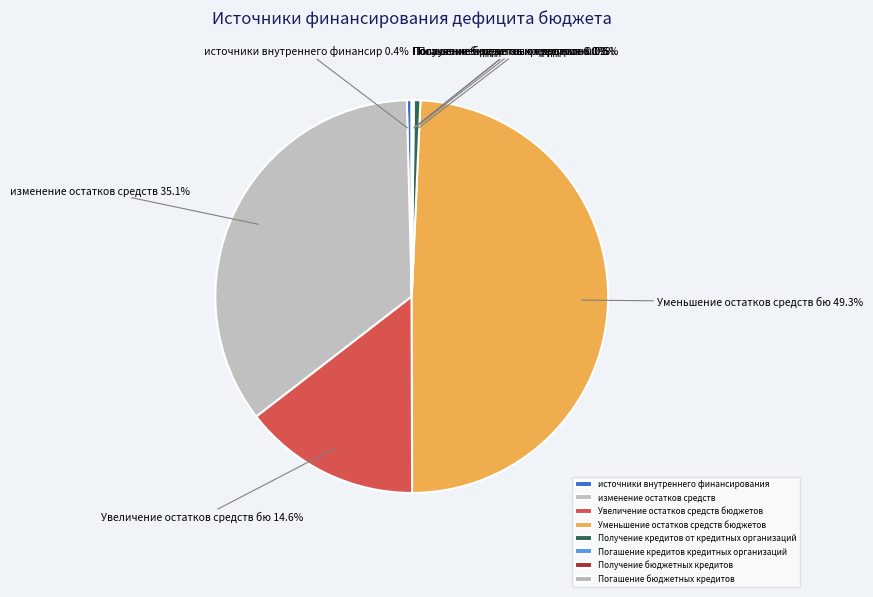

Does any single category account for the majority?

No